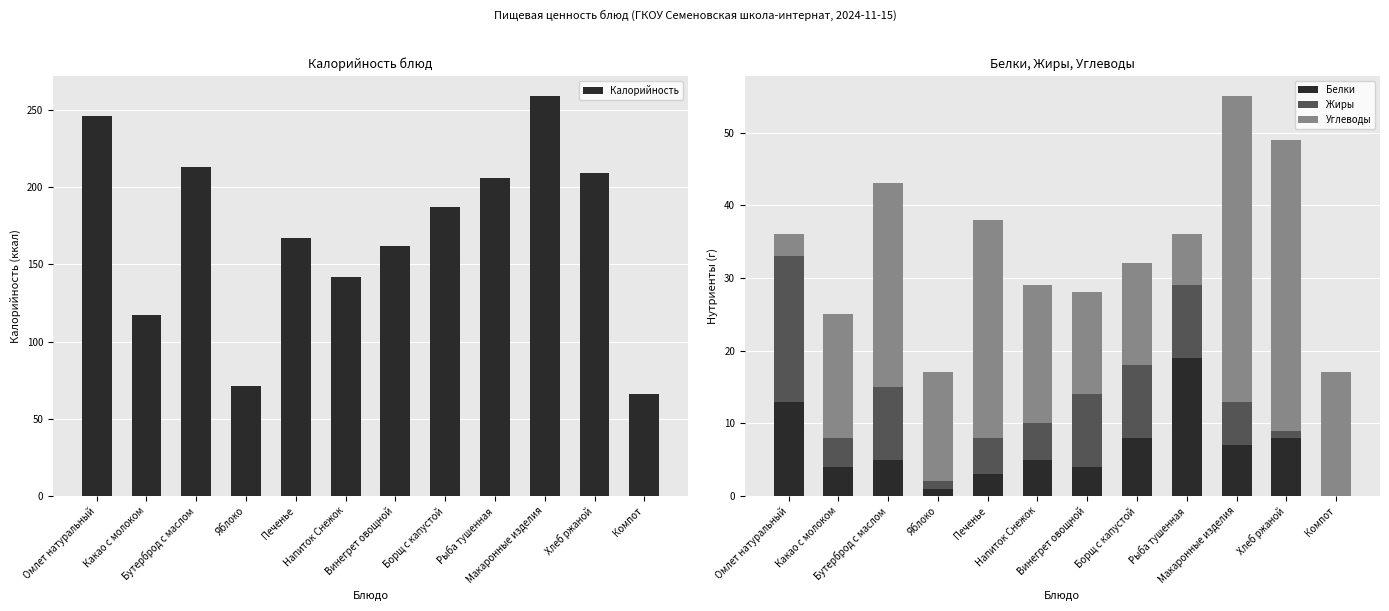

Reading right to left, transcribe all the data shown in this chart.

Калорийность: Компот=66	Хлеб ржаной=209	Макаронные изделия=259	Рыба тушенная=206	Борщ с капустой=187	Винегрет овощной=162	Напиток Снежок=142	Печенье=167	Яблоко=71	Бутерброд с маслом=213	Какао с молоком=117	Омлет натуральный=246
Белки: Компот=0	Хлеб ржаной=8	Макаронные изделия=7	Рыба тушенная=19	Борщ с капустой=8	Винегрет овощной=4	Напиток Снежок=5	Печенье=3	Яблоко=1	Бутерброд с маслом=5	Какао с молоком=4	Омлет натуральный=13
Жиры: Компот=0	Хлеб ржаной=1	Макаронные изделия=6	Рыба тушенная=10	Борщ с капустой=10	Винегрет овощной=10	Напиток Снежок=5	Печенье=5	Яблоко=1	Бутерброд с маслом=10	Какао с молоком=4	Омлет натуральный=20
Углеводы: Компот=17	Хлеб ржаной=40	Макаронные изделия=42	Рыба тушенная=7	Борщ с капустой=14	Винегрет овощной=14	Напиток Снежок=19	Печенье=30	Яблоко=15	Бутерброд с маслом=28	Какао с молоком=17	Омлет натуральный=3